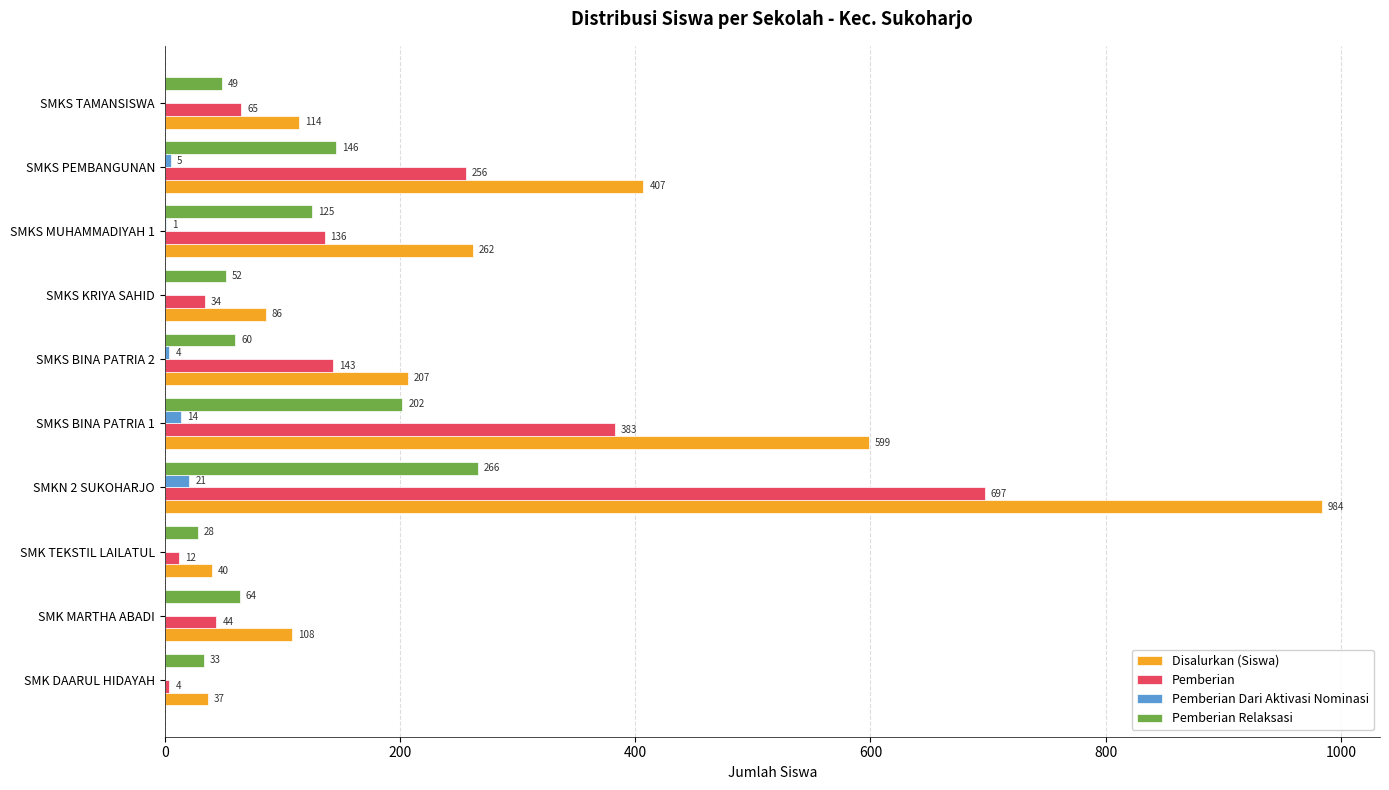

At which category is the sum across all series the highest?

SMKN 2 SUKOHARJO